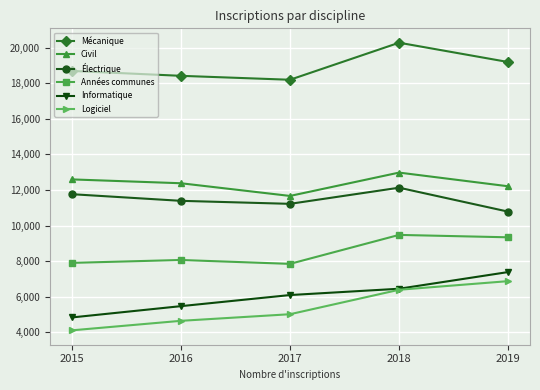

True or false: Mécanique has more than 2 interior local peaks.

False